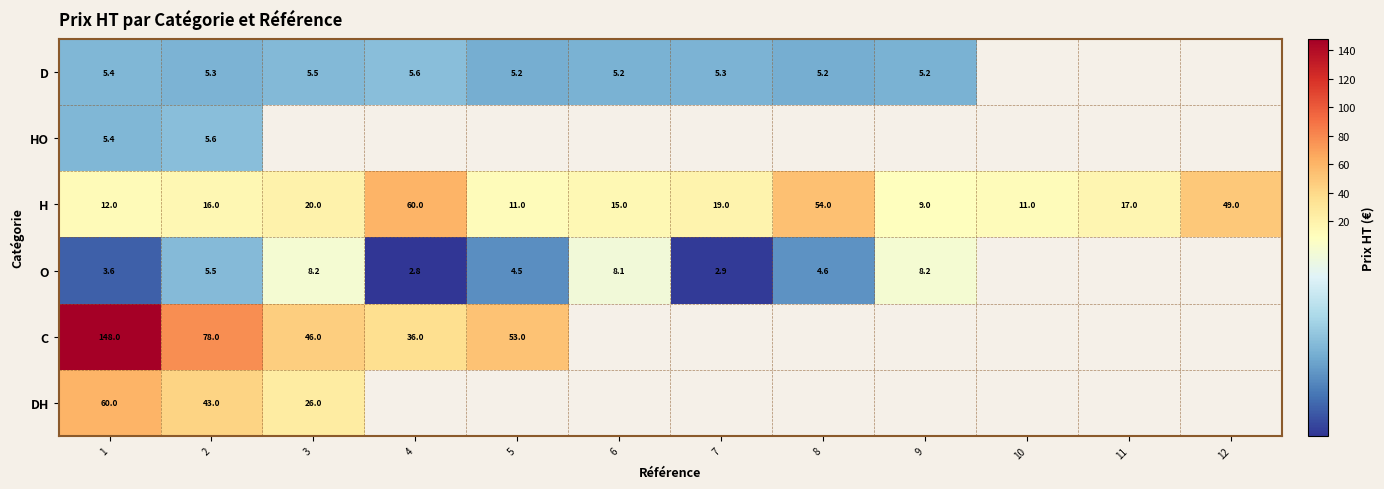

What is the difference between the highest and lowest values at 2?

72.7